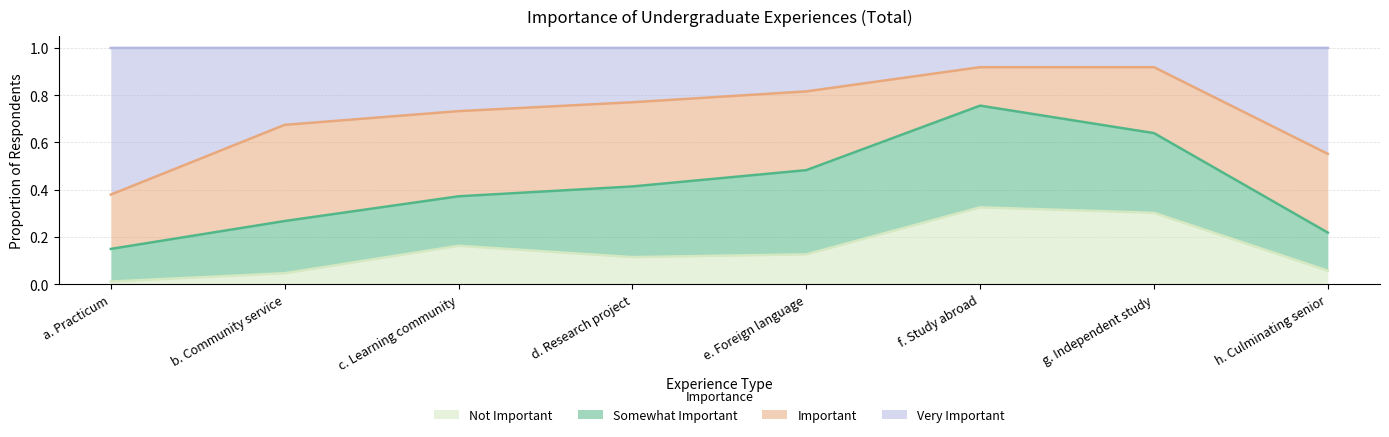

What are all the series names shown in the legend?

Not Important, Somewhat Important, Important, Very Important